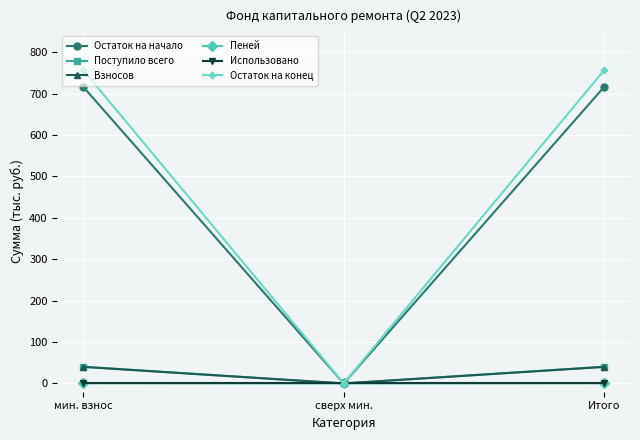

What is the sum of the Взносов values at мин. взнос and сверх мин.?

39.9